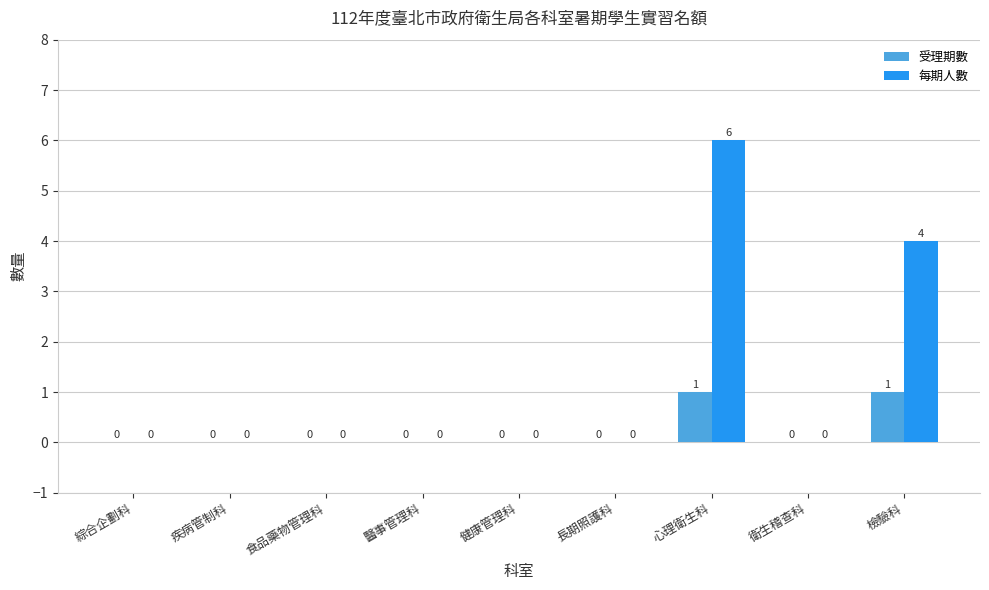

Reading left to right, list all the values displayed in this chart.

受理期數: 綜合企劃科=0	疾病管制科=0	食品藥物管理科=0	醫事管理科=0	健康管理科=0	長期照護科=0	心理衛生科=1	衛生稽查科=0	檢驗科=1
每期人數: 綜合企劃科=0	疾病管制科=0	食品藥物管理科=0	醫事管理科=0	健康管理科=0	長期照護科=0	心理衛生科=6	衛生稽查科=0	檢驗科=4